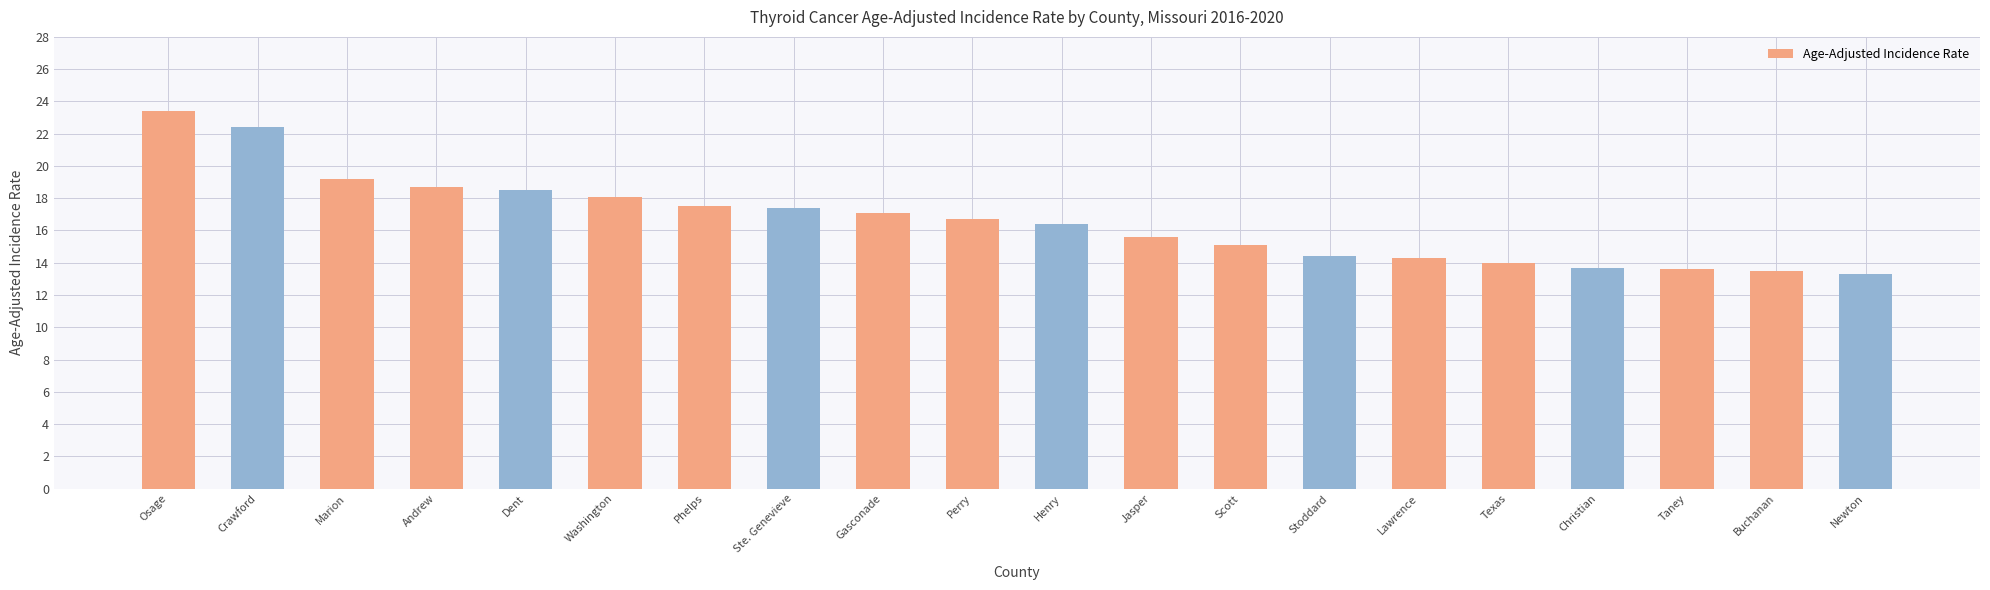

What is the sum of the values at Henry and Scott?

31.5